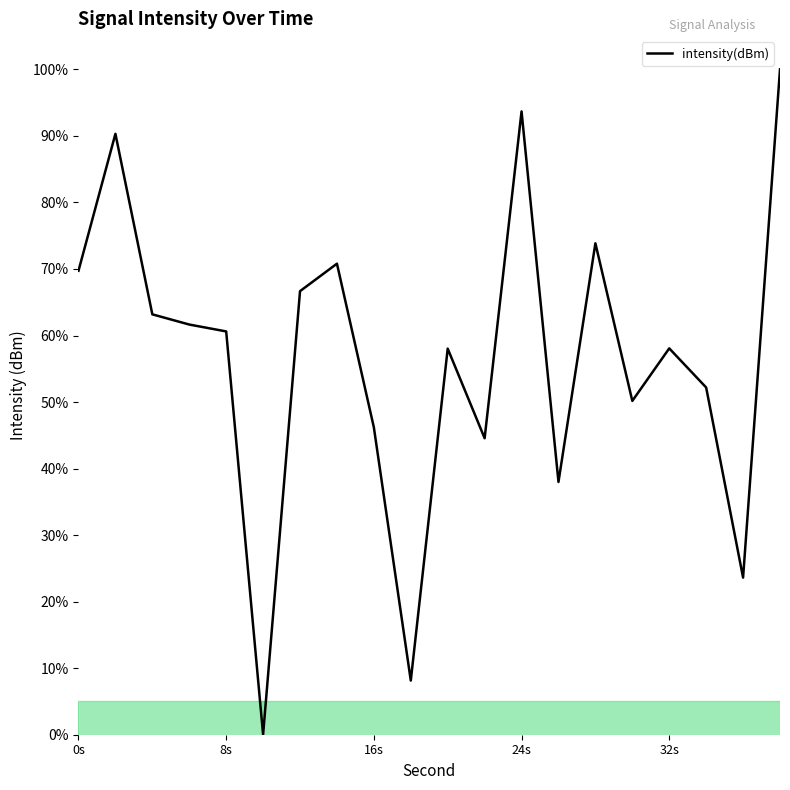

What is the difference between the maximum and minimum values?

100.0